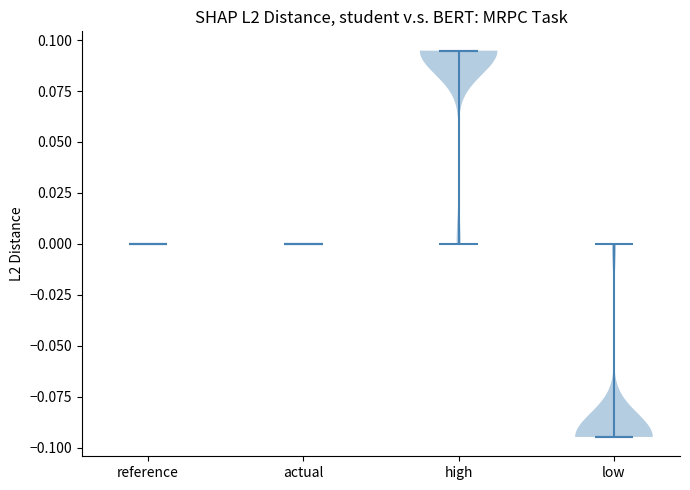

Which violin has the lowest median line?

low